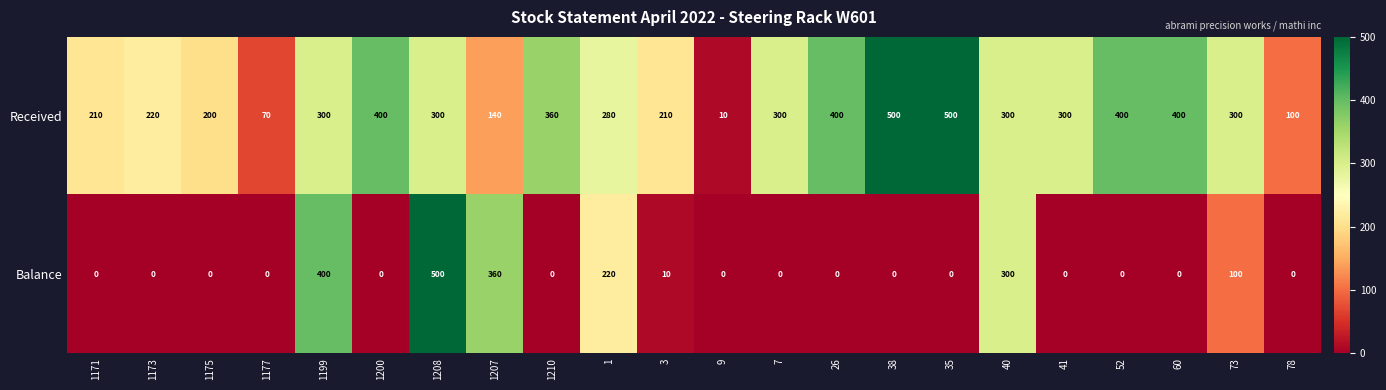

What is the difference between the Received values at 35 and 1208?

200